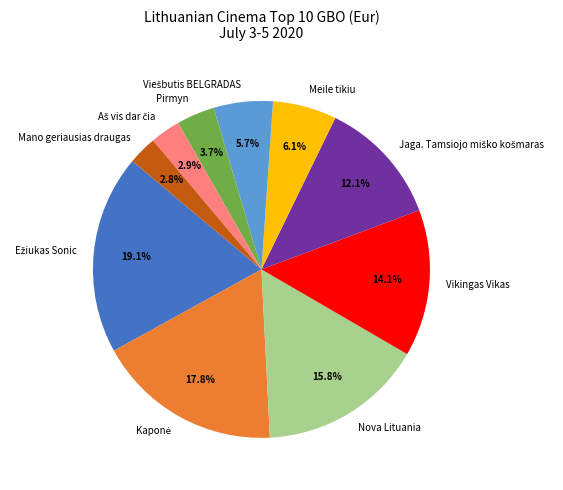

Is there a majority slice in this chart?

No